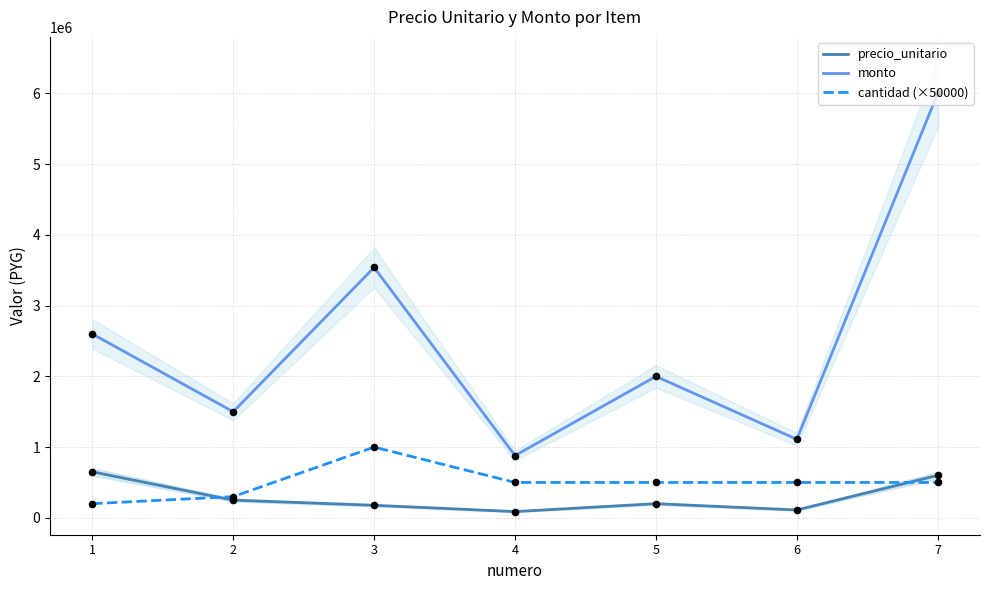

What are all the series names shown in the legend?

precio_unitario, monto, cantidad (×50000)